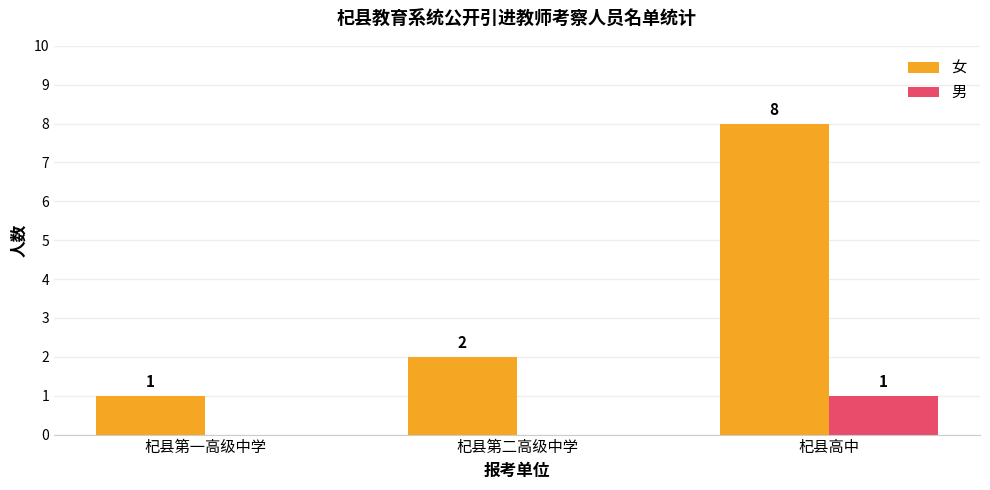

At which category does the chart reach its peak across all series?

杞县高中